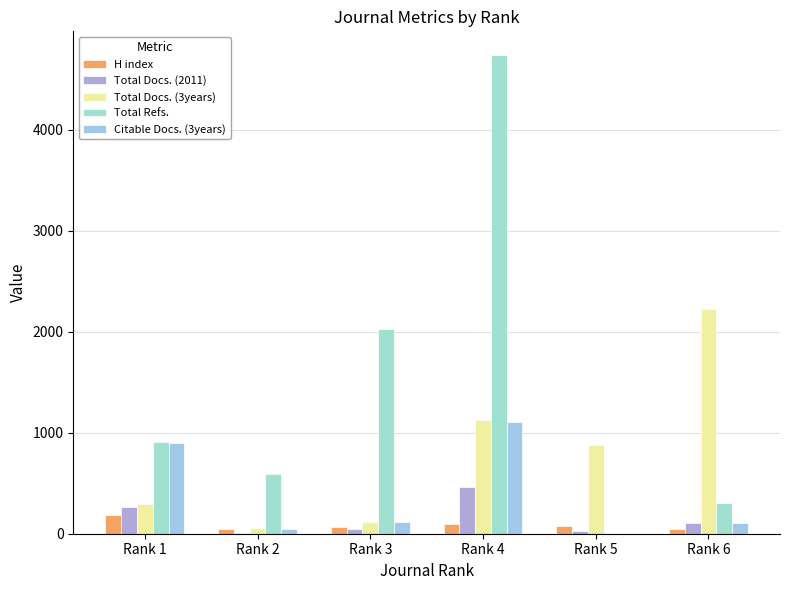

How many categories are shown in the chart?

6